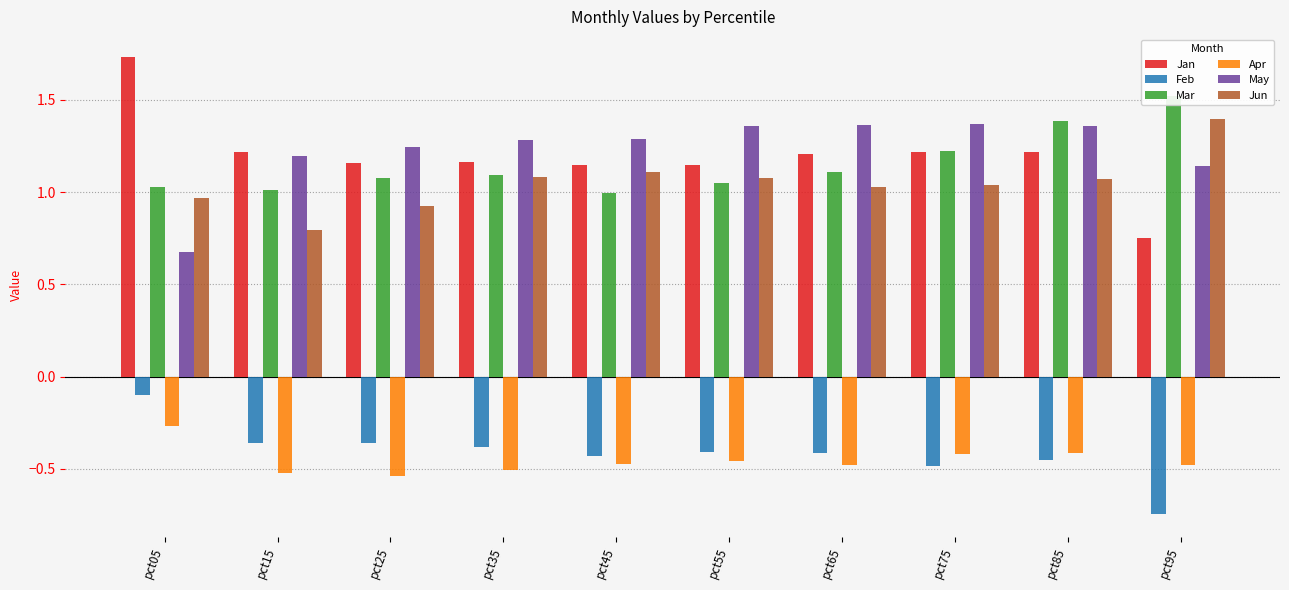

Which has a higher value, pct85 or pct65?

pct85